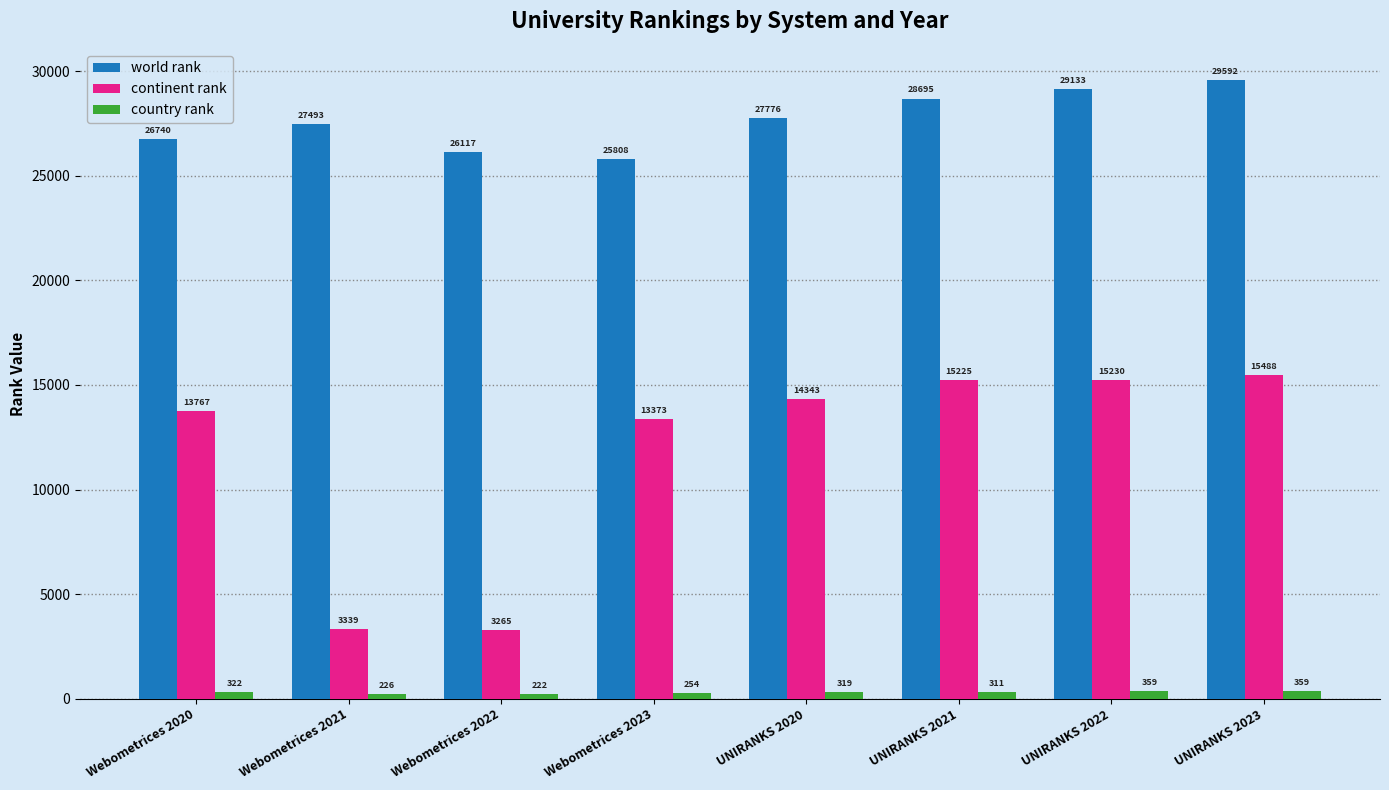

At which label is world rank closest to 27700?

UNIRANKS 2020